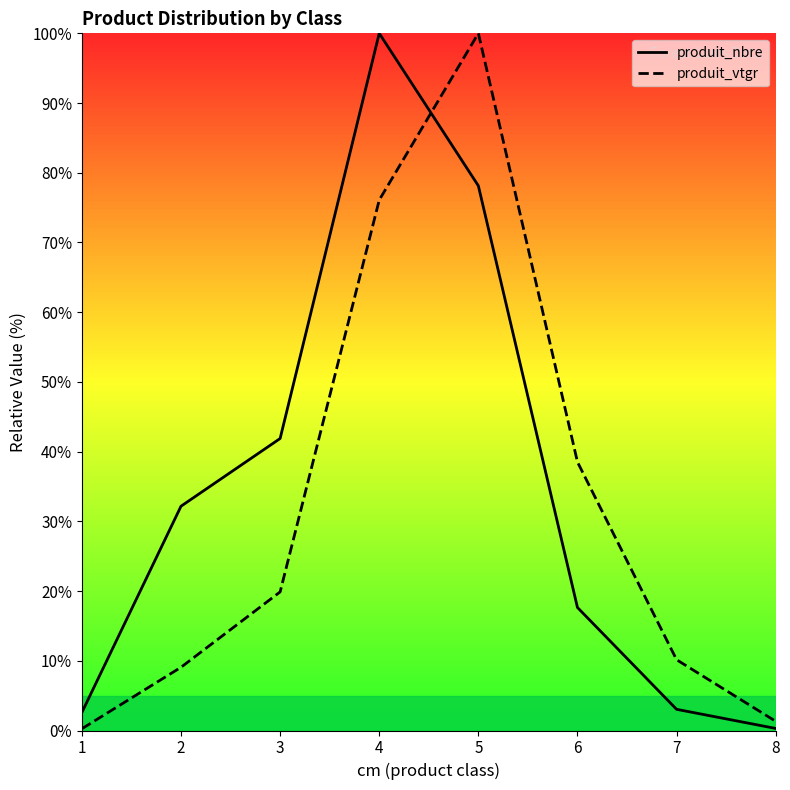

What is the total value across all series at 8?

1.6